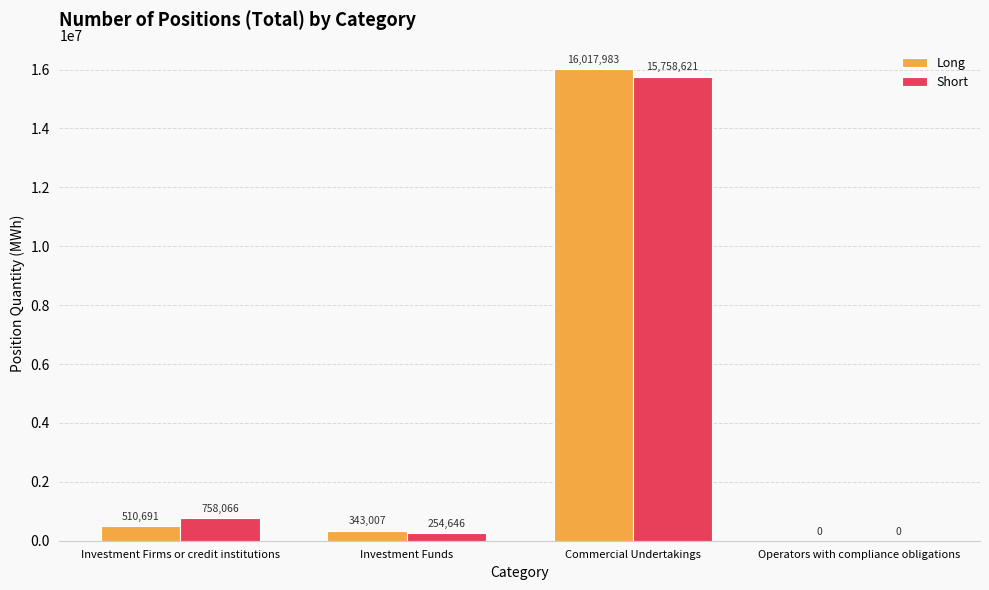

What is the maximum value for Long?

16017983